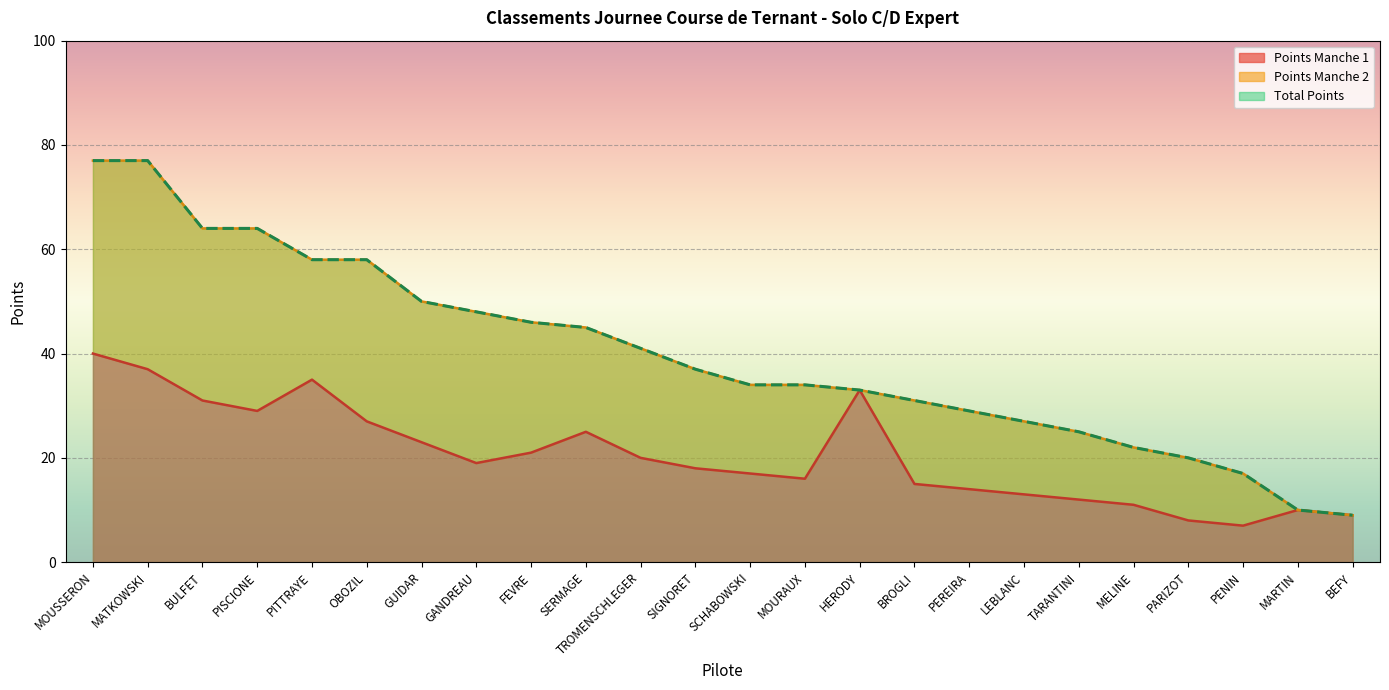

Reading right to left, what are all the values shown in this chart?

Points Manche 1: 9	10	7	8	11	12	13	14	15	33	16	17	18	20	25	21	19	23	27	35	29	31	37	40
Total Points: 9	10	17	20	22	25	27	29	31	33	34	34	37	41	45	46	48	50	58	58	64	64	77	77